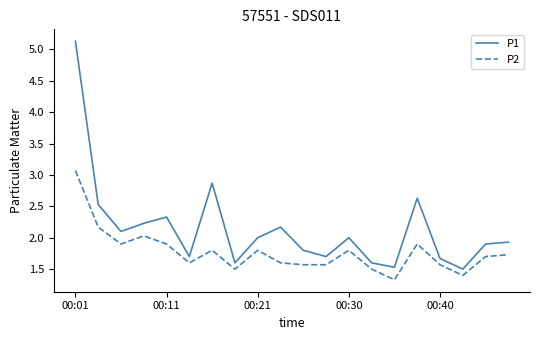

True or false: P2 and P1 cross at least once.

False